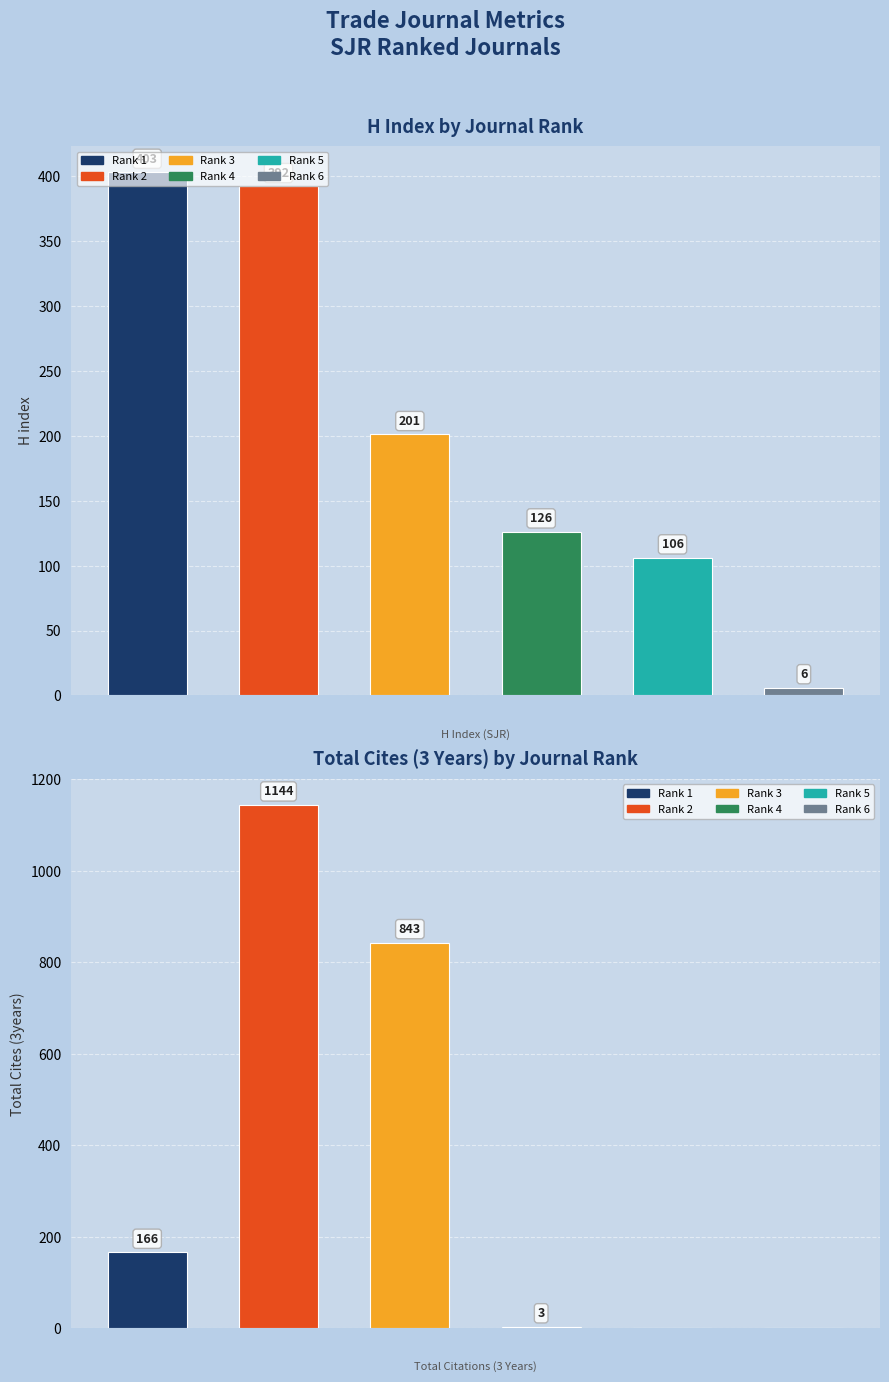

What is the difference between the highest and lowest values at 0?

237